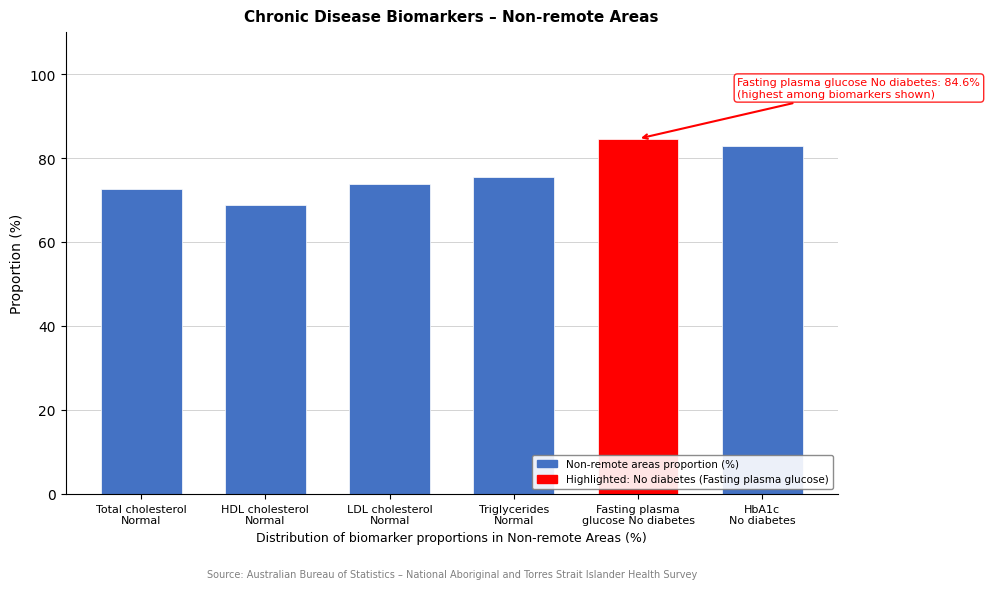

Reading left to right, what are all the values shown in this chart?

72.6	68.8	73.9	75.5	84.6	82.8